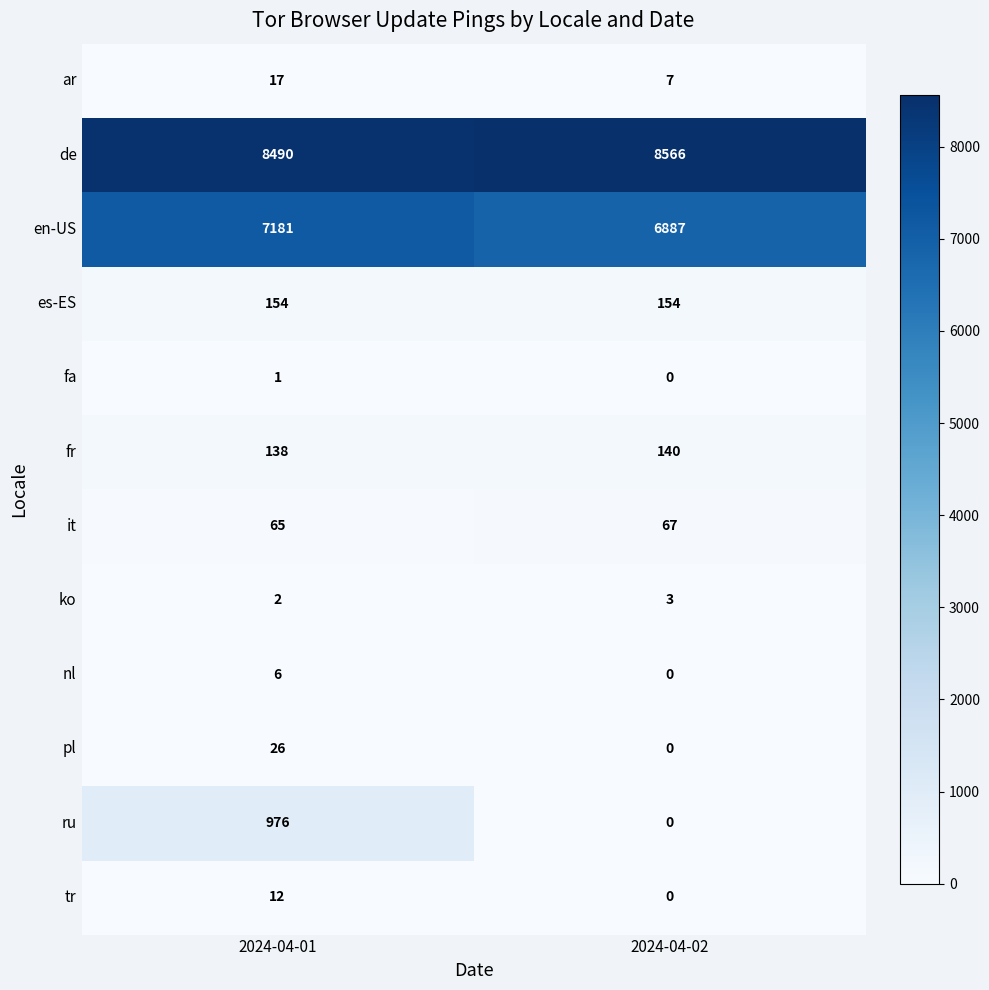

Between 2024-04-01 and 2024-04-02, which series saw the biggest shift?

ru